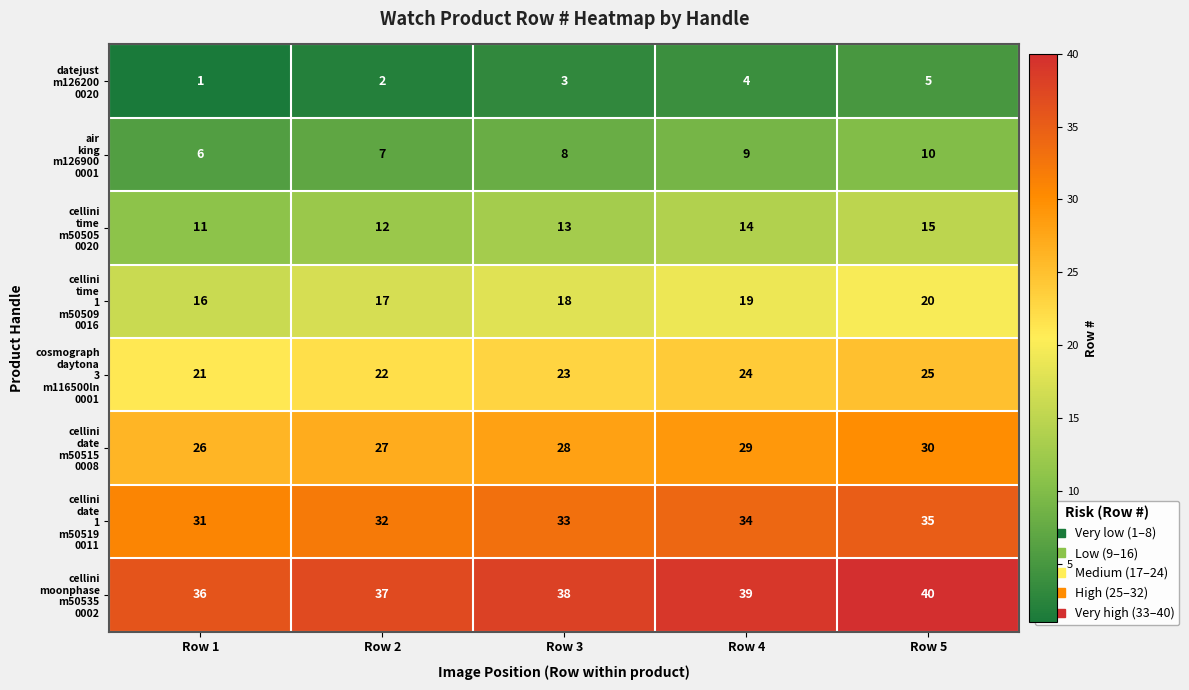

What is the difference between the highest and lowest values at Row 4?

35